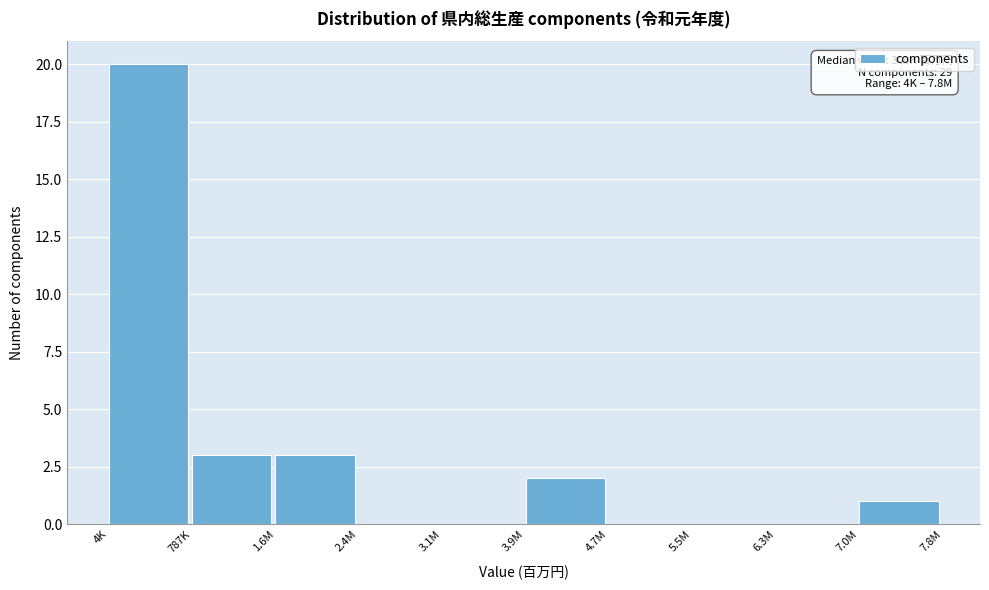

Reading left to right, what are all the values shown in this chart?

4K=20	787K=3	1.6M=3	2.4M=0	3.1M=0	3.9M=2	4.7M=0	5.5M=0	6.3M=0	7.0M=1